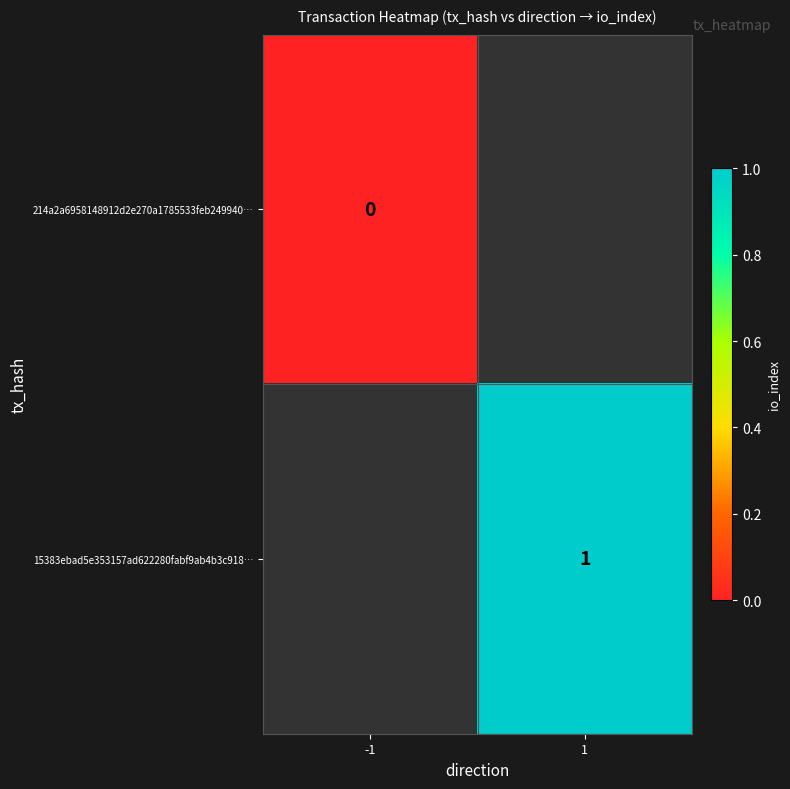

Is the value of 15383ebad5e353157ad622280fabf9ab4b3c918… at 1 greater than the value of 214a2a6958148912d2e270a1785533feb249940… at -1?

Yes